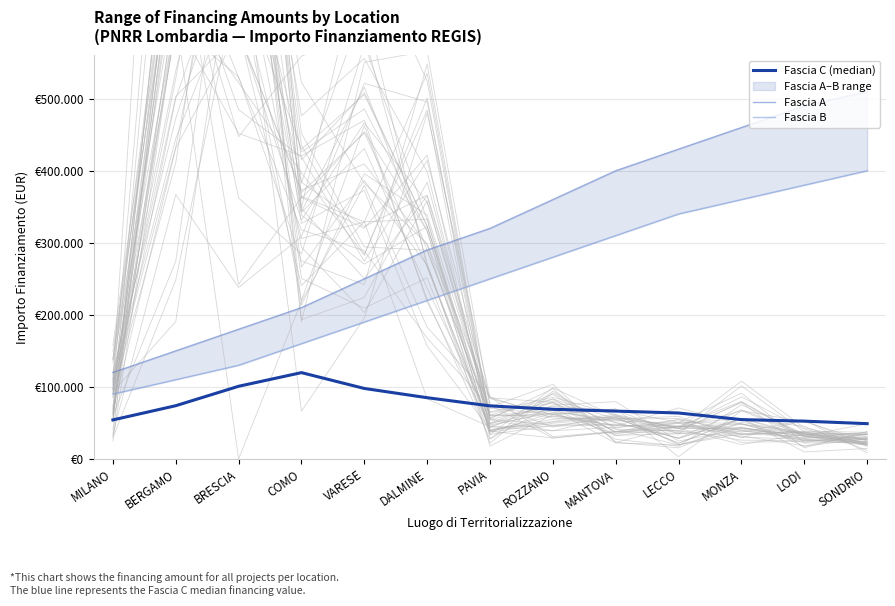

Which series has the largest total across all categories?

Fascia A